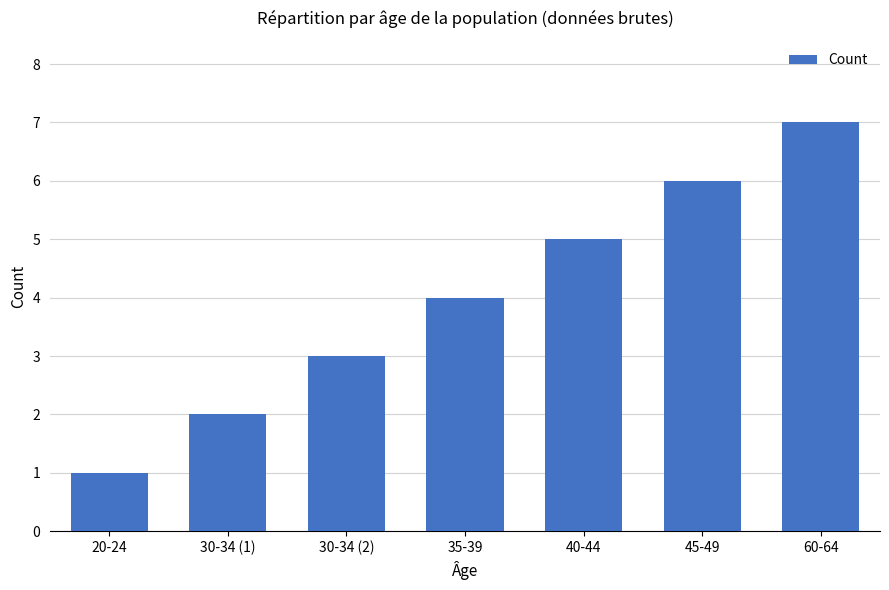

Reading left to right, transcribe all the data shown in this chart.

20-24=1	30-34 (1)=2	30-34 (2)=3	35-39=4	40-44=5	45-49=6	60-64=7